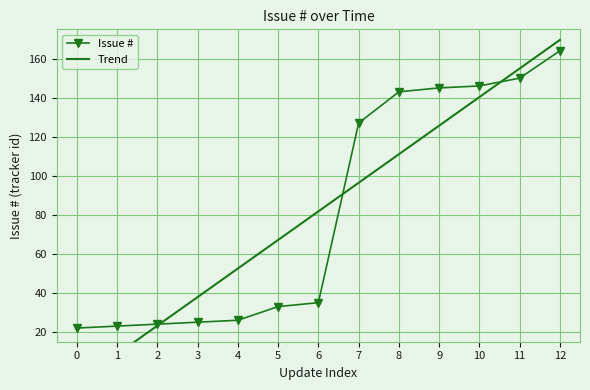

How many data points in Issue # are above 35?

6